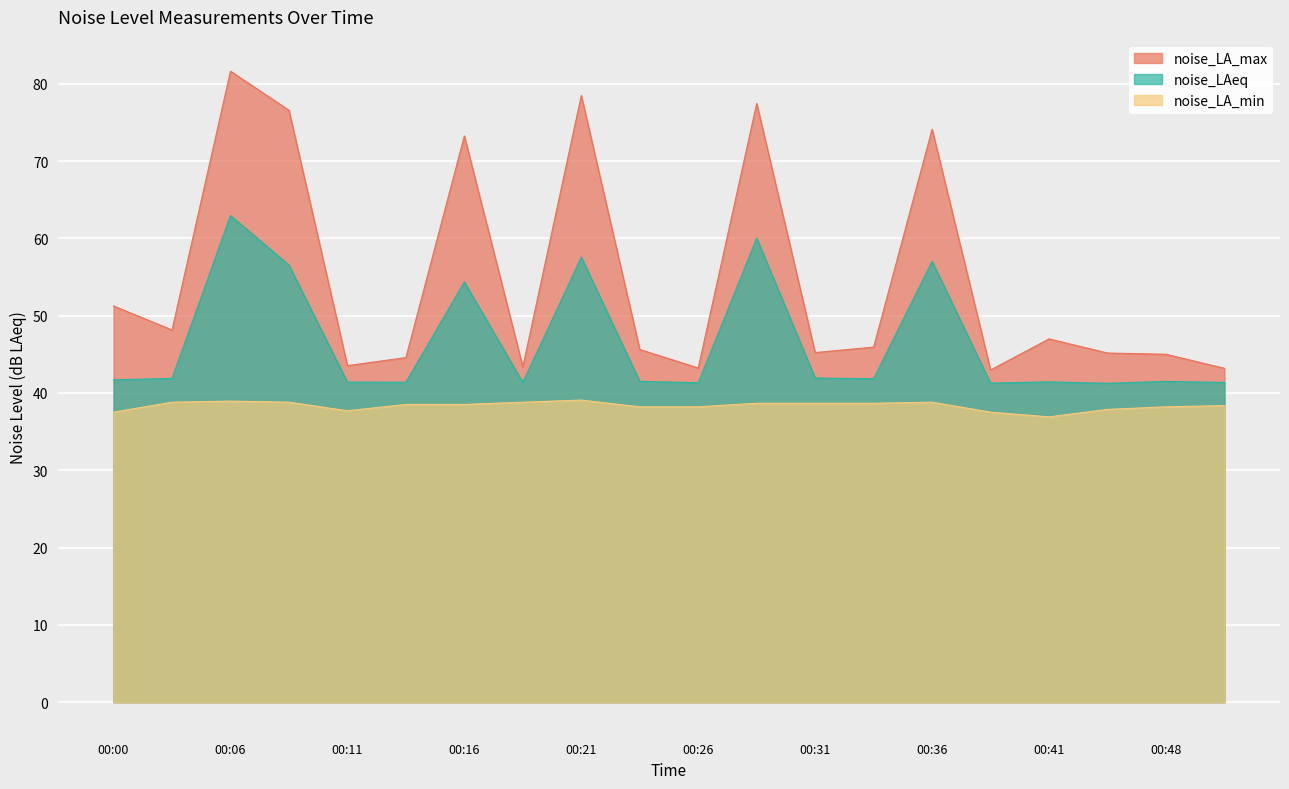

What is the total value across all series at 00:16?

166.2